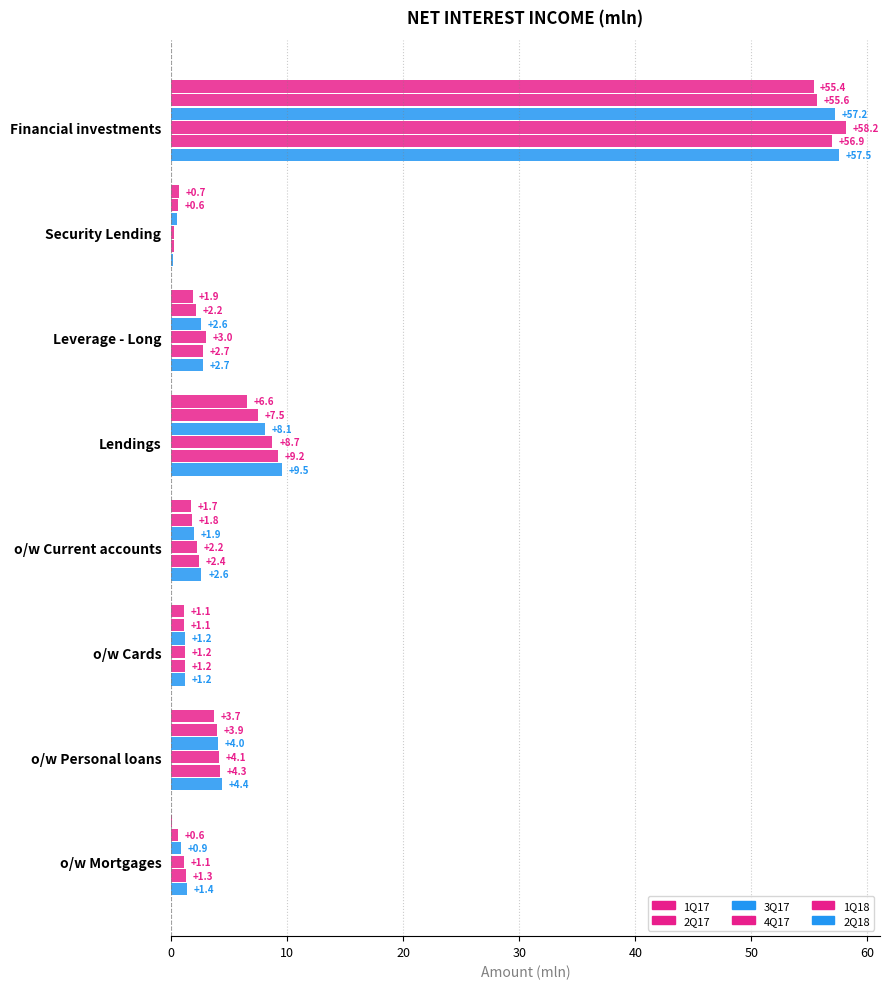

How many distinct data groups are displayed?

6